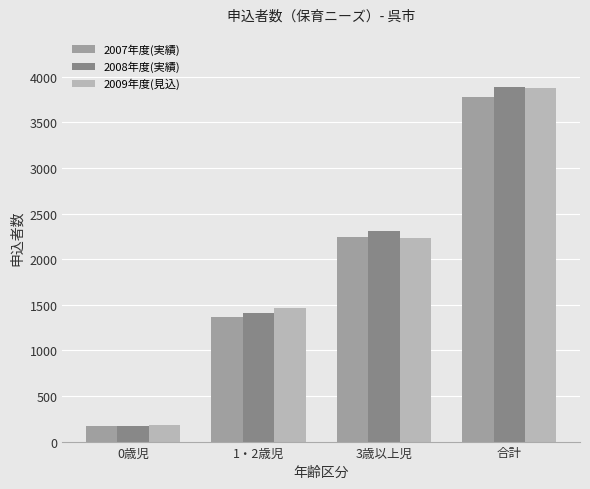

Is the value of 2009年度(見込) at 1・2歳児 greater than the value of 2007年度(実績) at 1・2歳児?

Yes